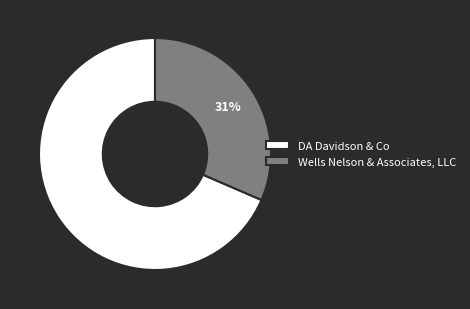

The Wells Nelson & Associates, LLC slice represents 31% of the pie. True or false?

True